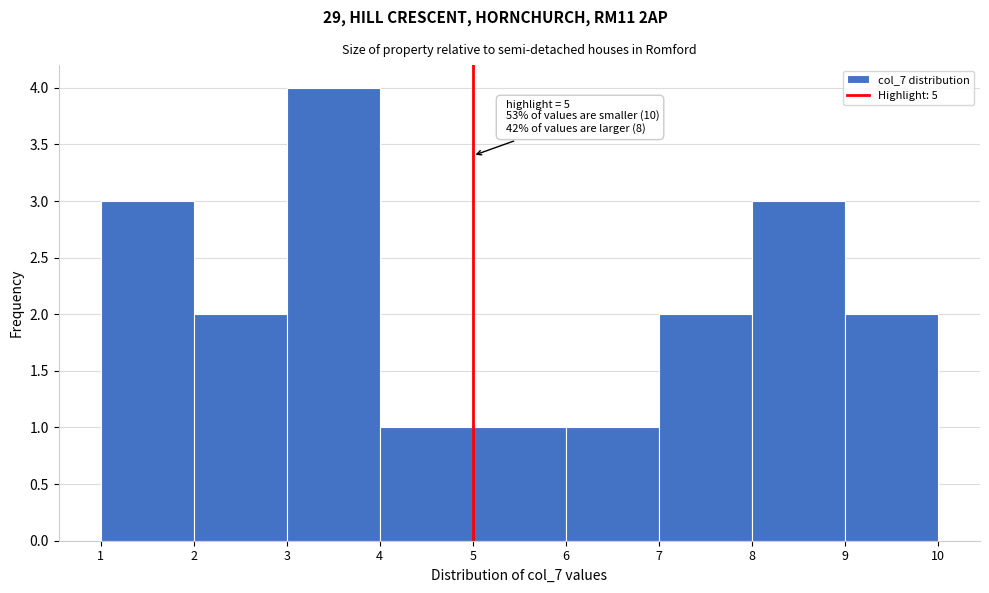

Over which range of the x-axis is the bar tallest?

3 to 4